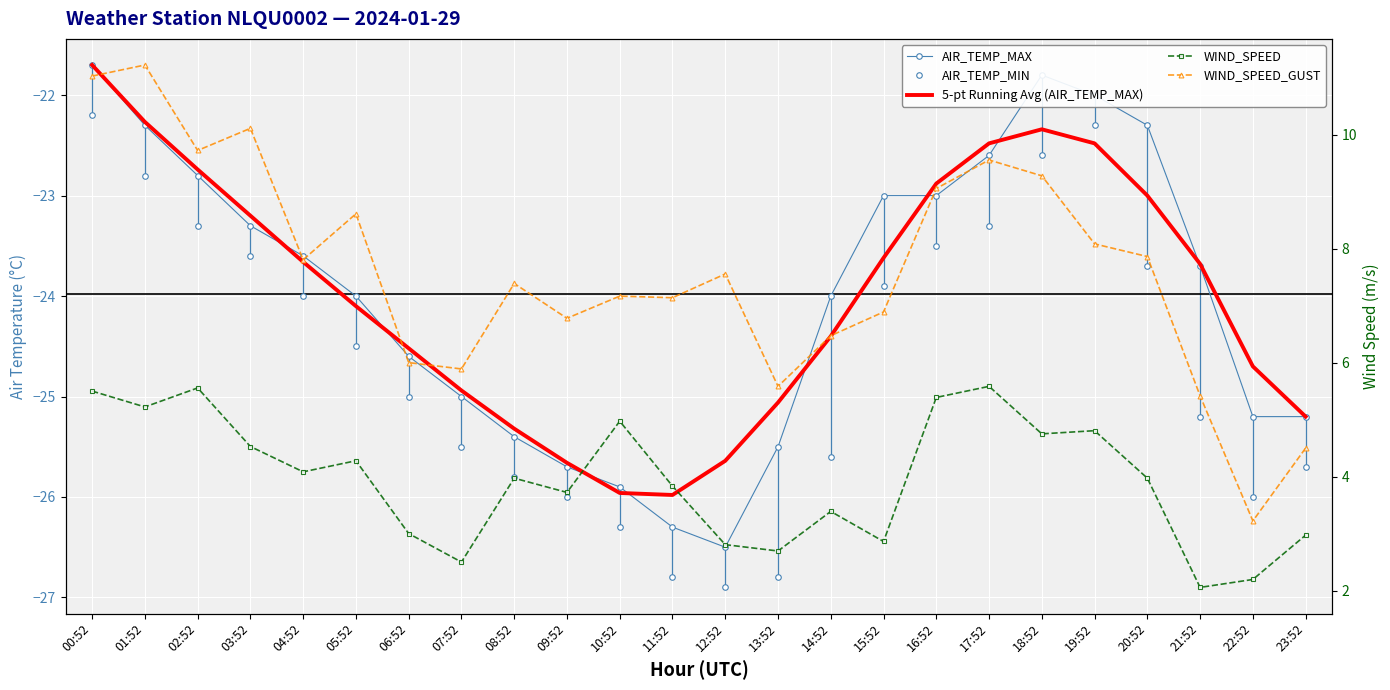

True or false: AIR_TEMP_MIN has a value of -5.2 at 19:52.

False